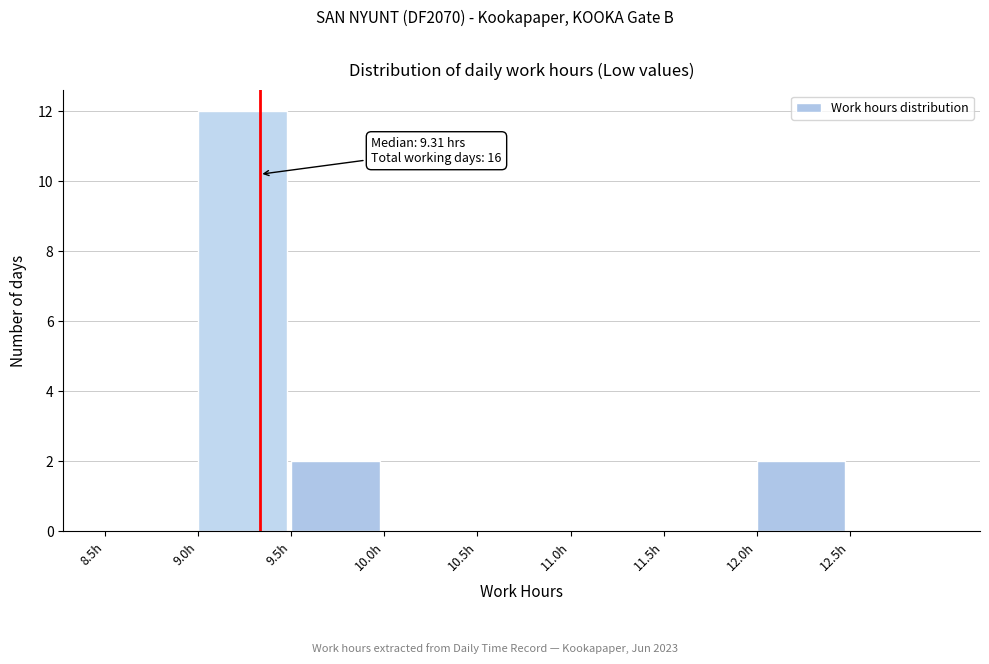

Which range on the x-axis has the tallest bar?

9.0 to 9.5